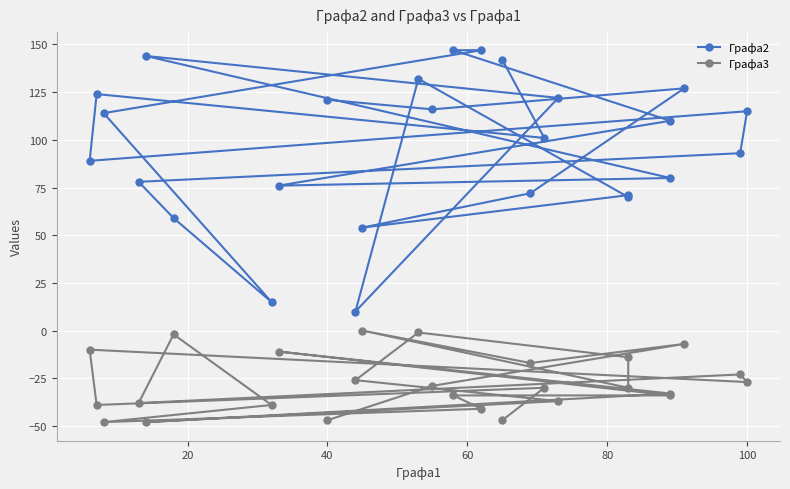

What are all the series names shown in the legend?

Графа2, Графа3